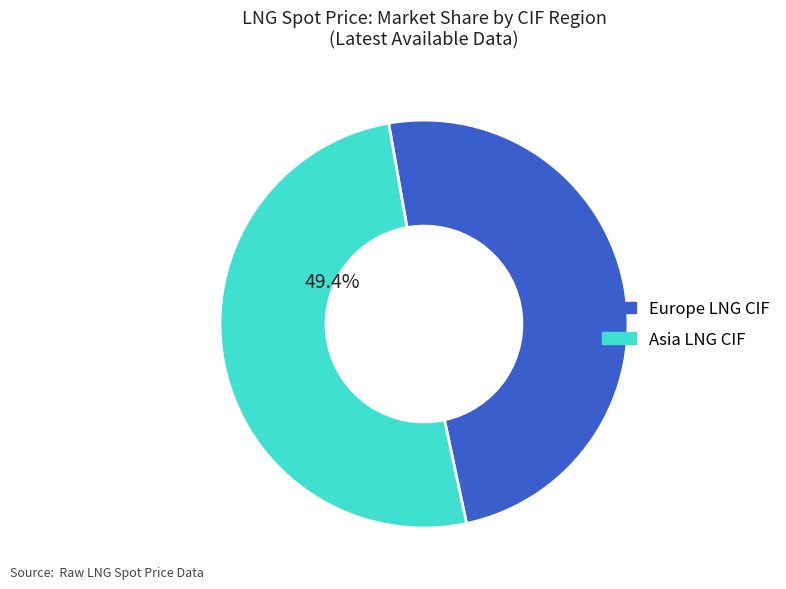

Does LNG CIF Italy account for over 50% of the chart?

No